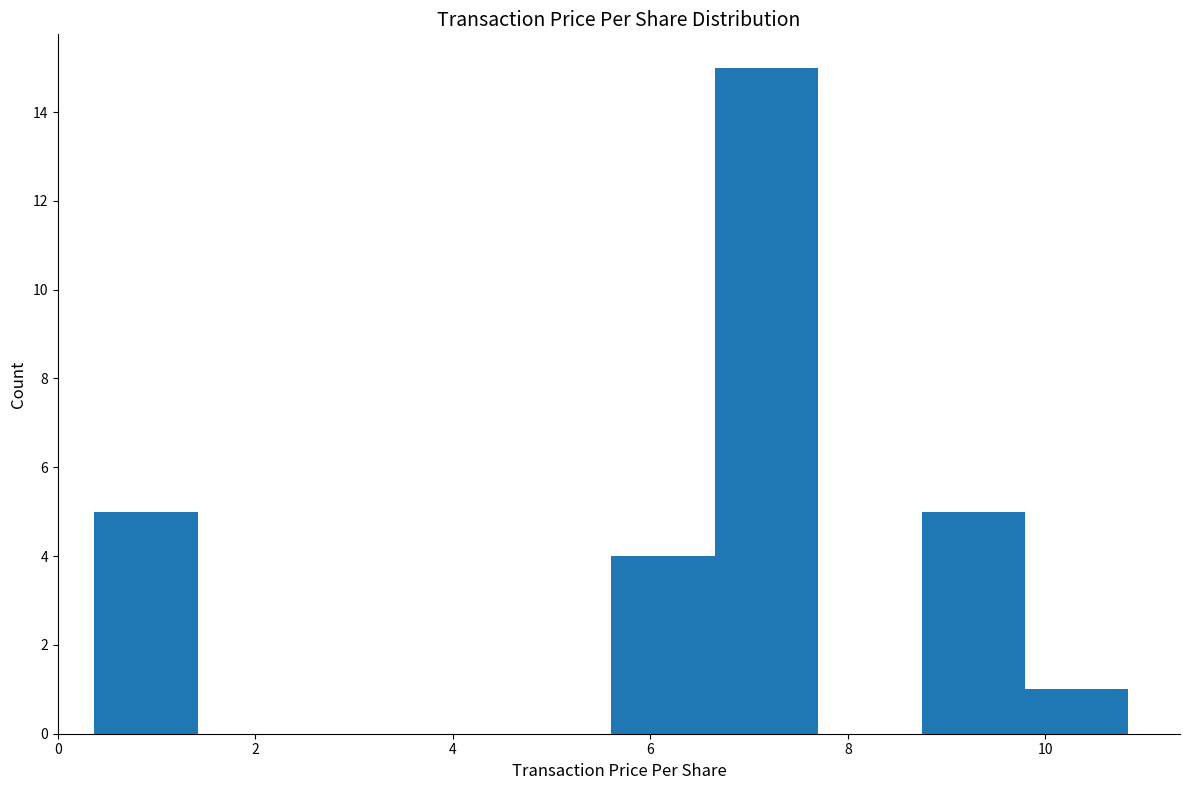

Which range on the x-axis has the tallest bar?

6.6 to 7.6